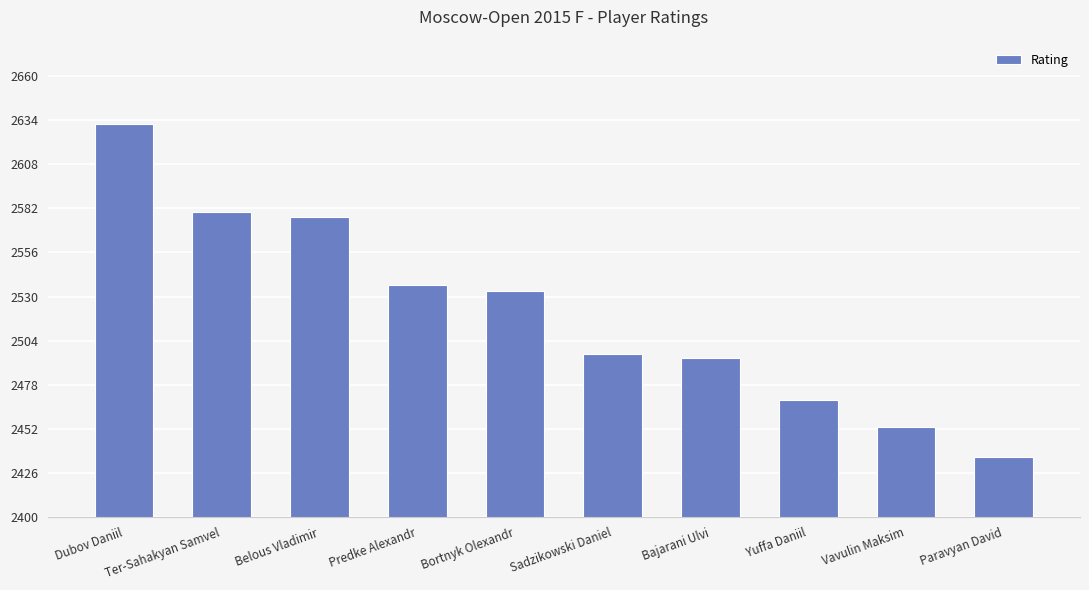

What is the ratio of the value at Dubov Daniil to the value at Bortnyk Olexandr?

1.0